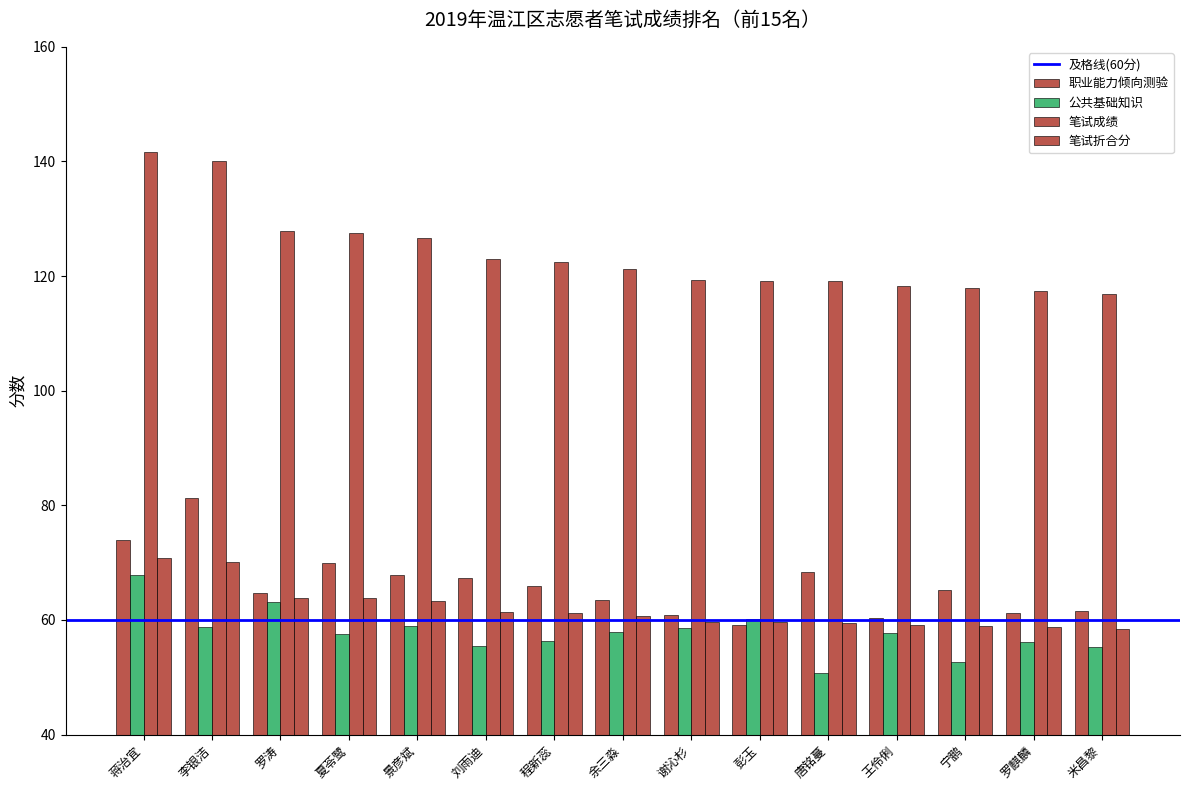

Read the 公共基础知识 value at 蒋治宜.

67.8